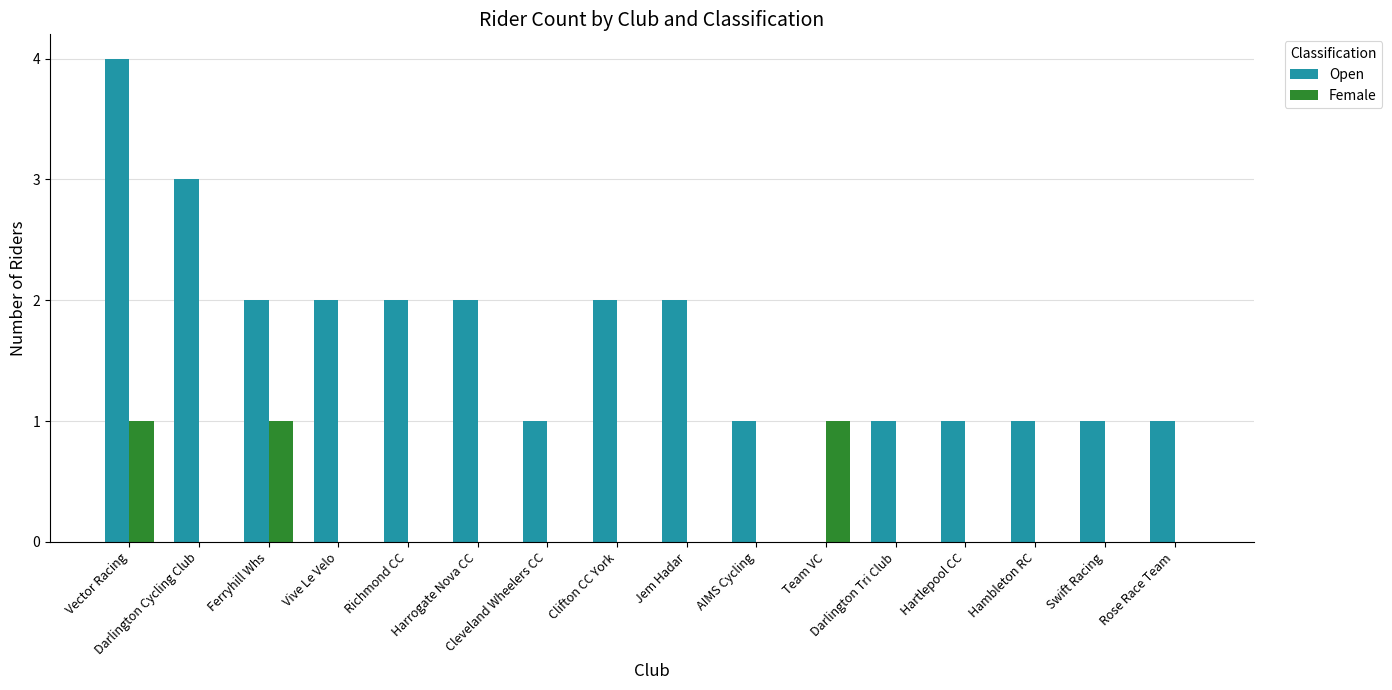

What is the sum of all Female values?

3